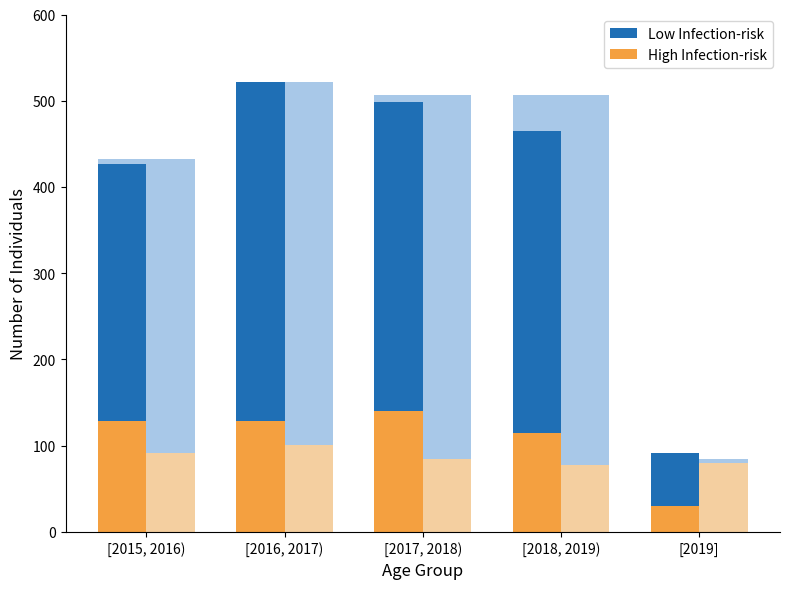

True or false: High Infection-risk has a value of 214 at [2015, 2016).

False